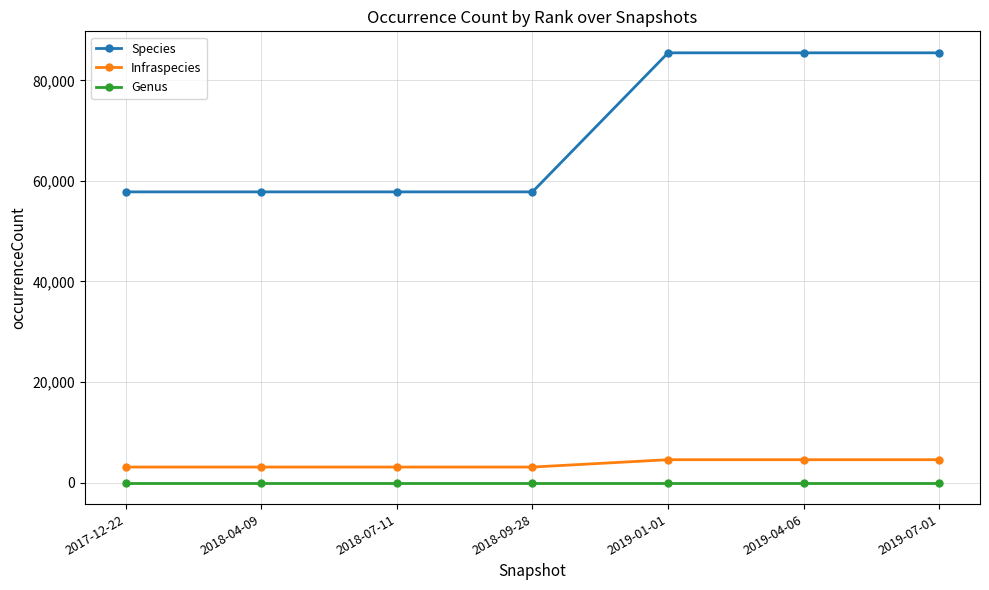

Reading left to right, transcribe all the data shown in this chart.

Species: 57819	57819	57819	57819	85467	85467	85467
Infraspecies: 3104	3104	3104	3104	4567	4567	4567
Genus: 1	1	1	1	1	1	1